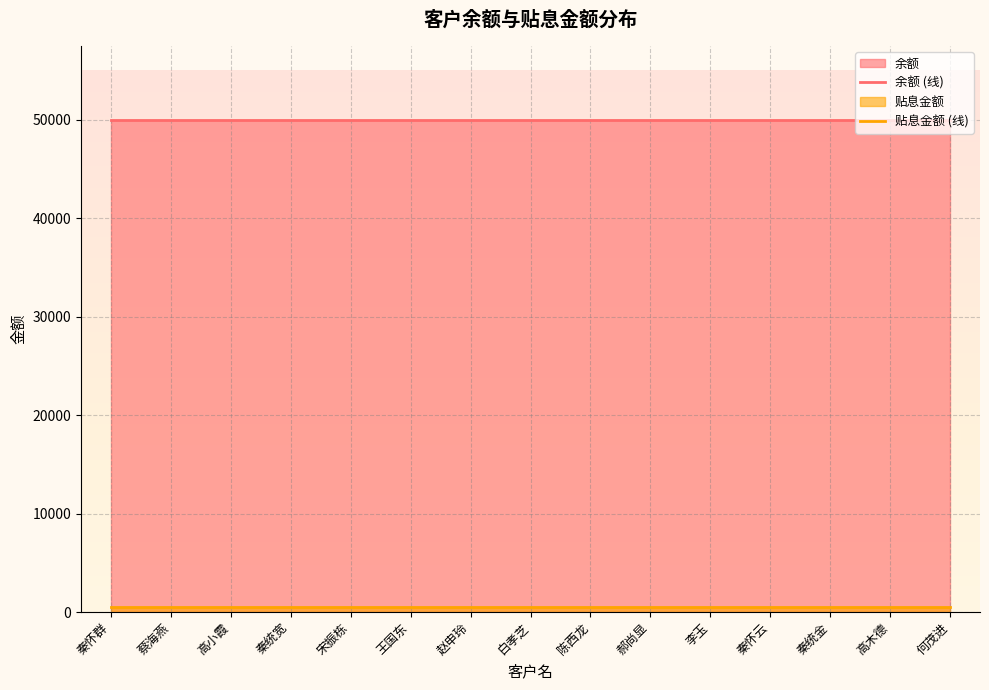

Rank the series by their average value, from highest to lowest.

余额 (线), 贴息金额 (线)